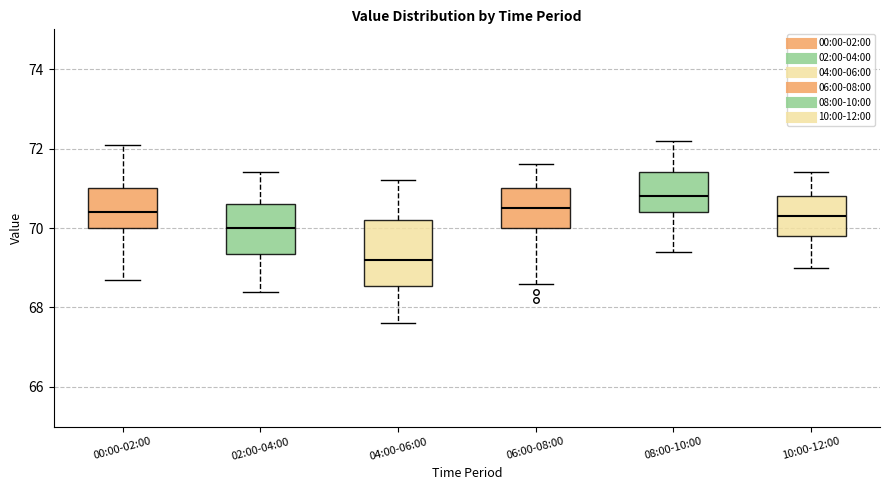

Which box's median line is the highest?

08:00-10:00